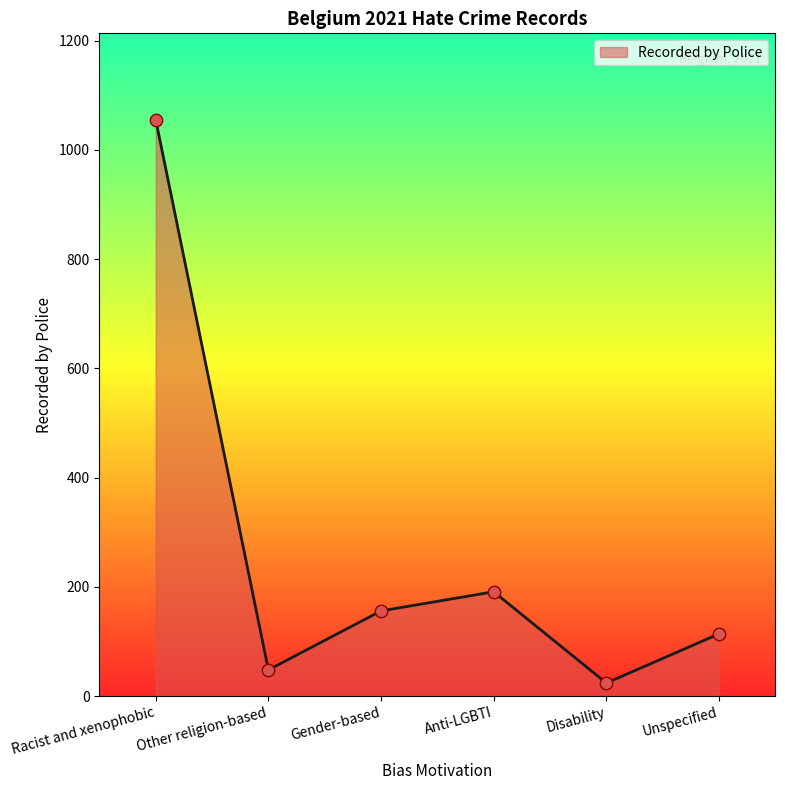

What is the change in value from Racist and xenophobic to Anti-LGBTI?

-864